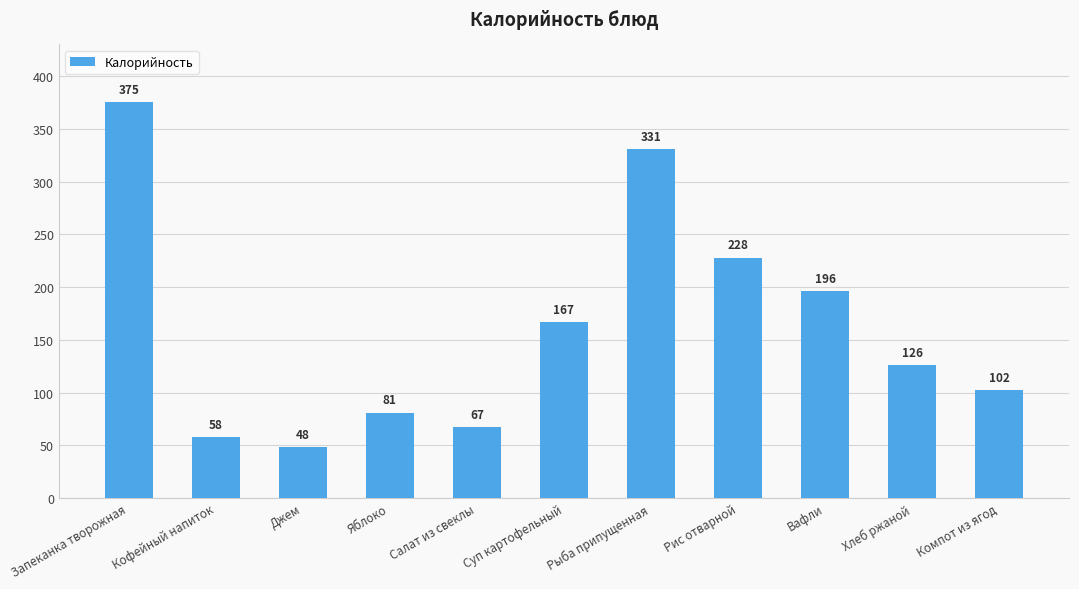

At which label does the data first exceed 126?

Запеканка творожная